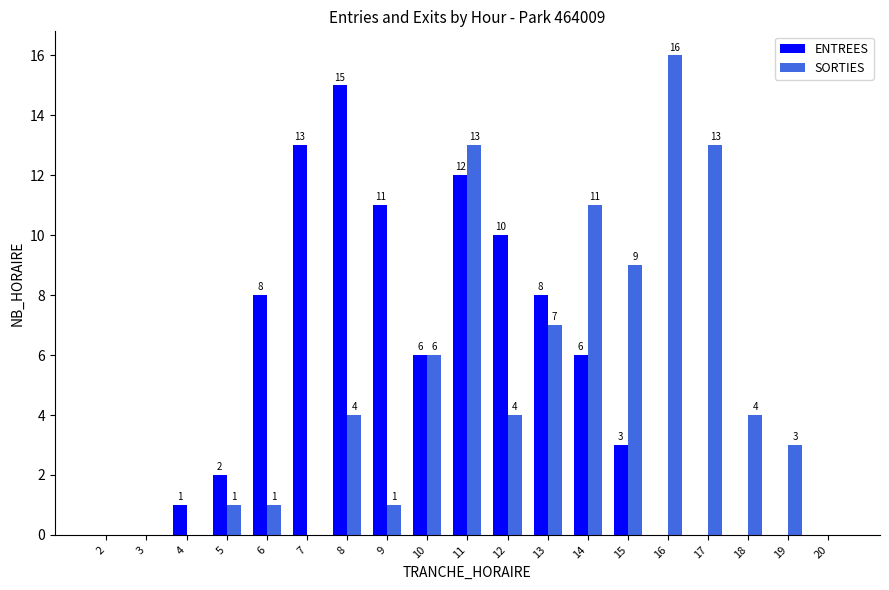

What is the total value across all series at 14?

17